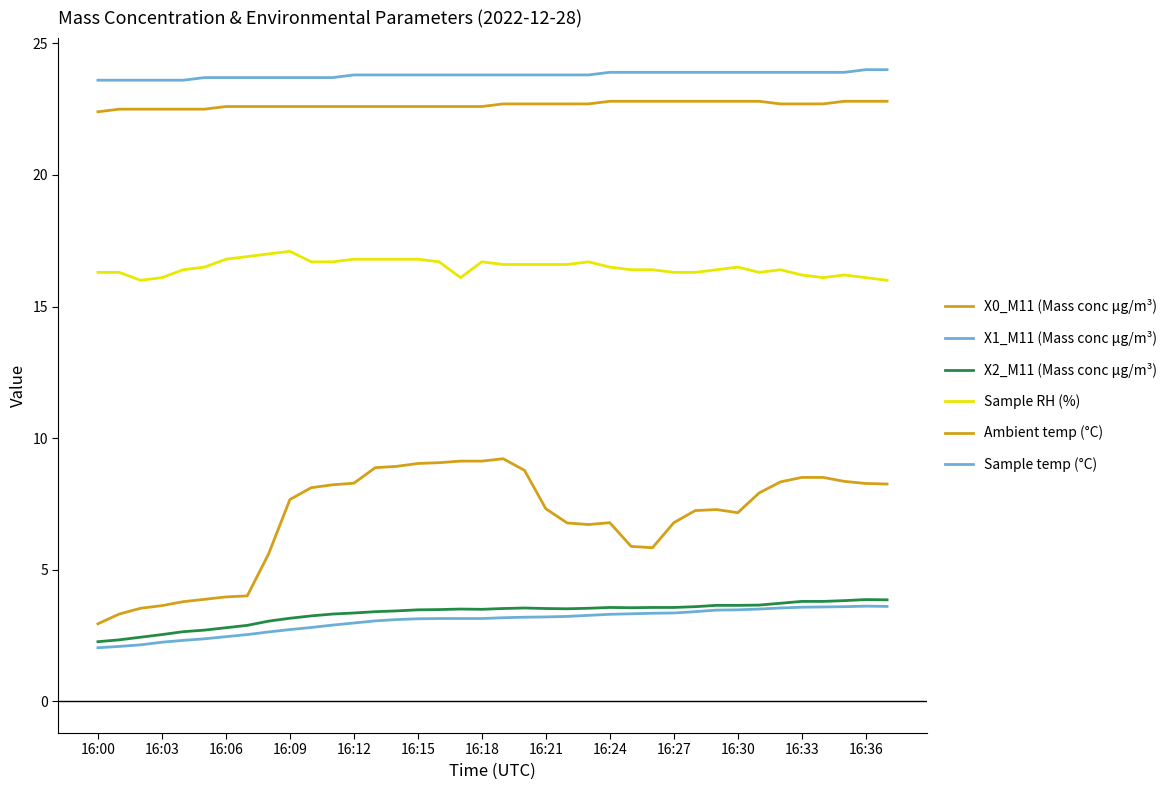

Count the number of data series in this chart.

6